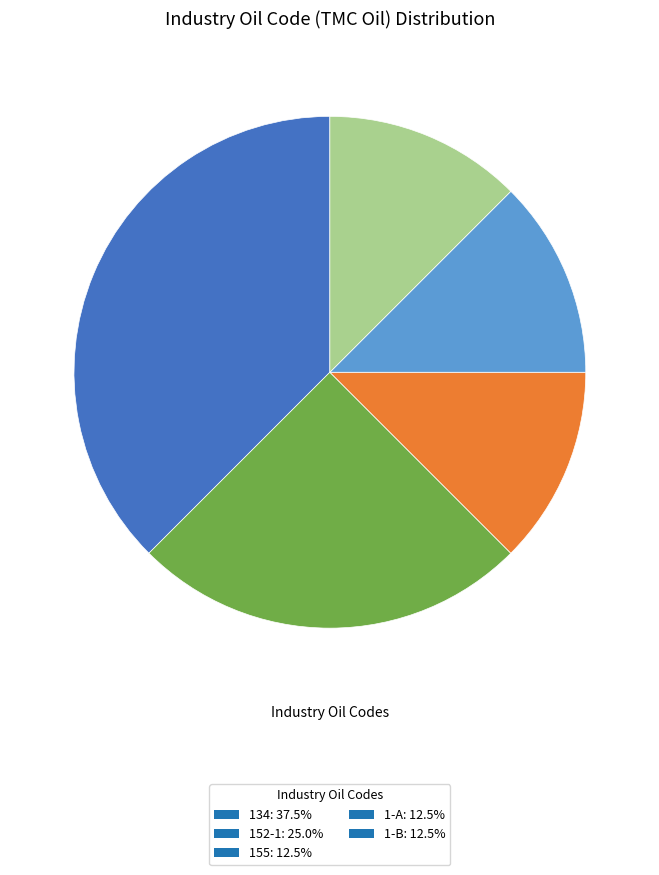

Does 155: 12.5% represent more than half of the total?

No